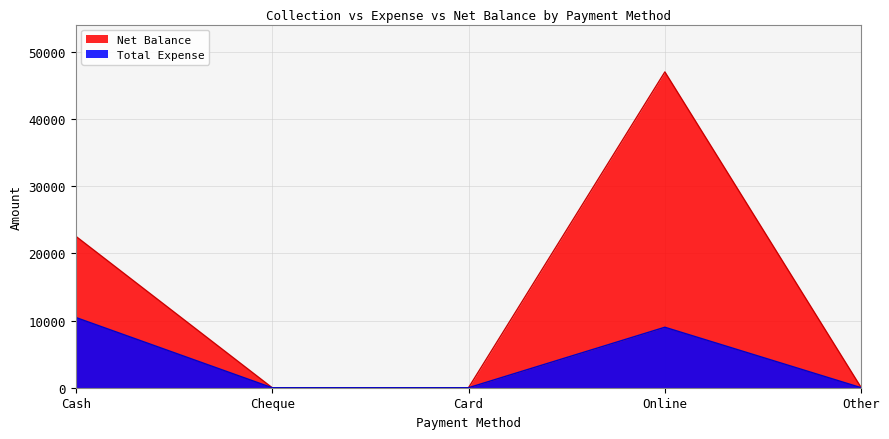

True or false: Total Expense has a value of 0 at Cheque.

True